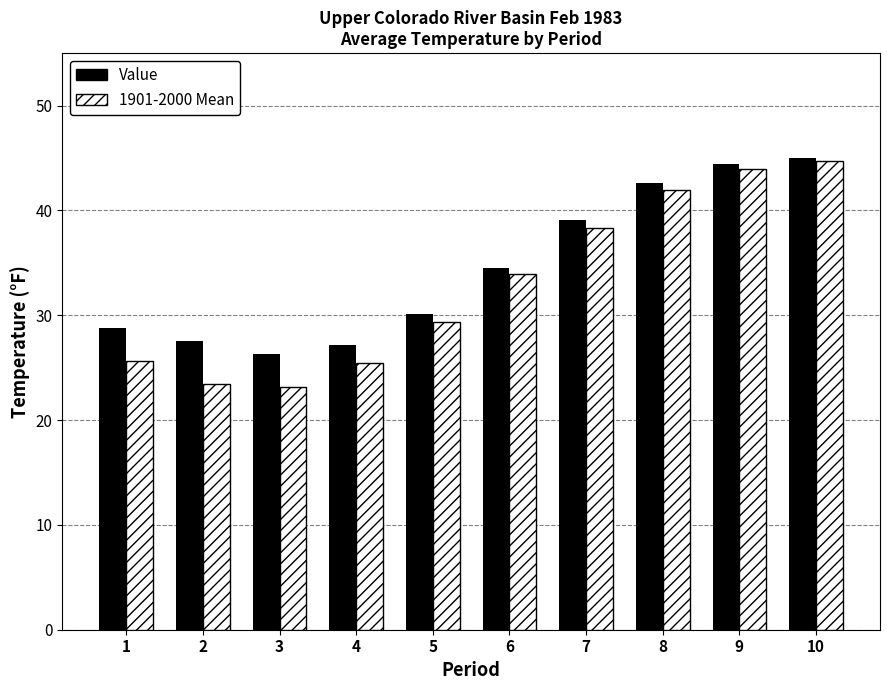

True or false: Value has a value of 27.2 at 4.

True